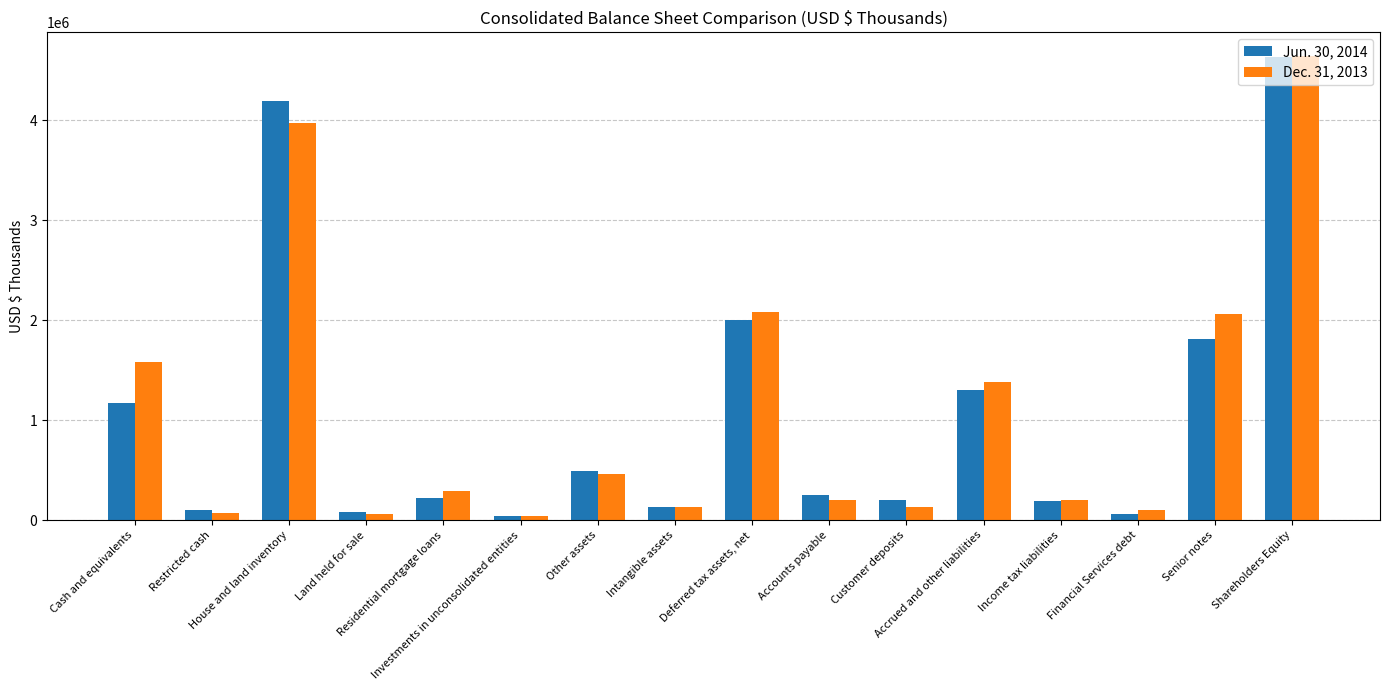

Rank the series by their average value, from lowest to highest.

Jun. 30, 2014, Dec. 31, 2013